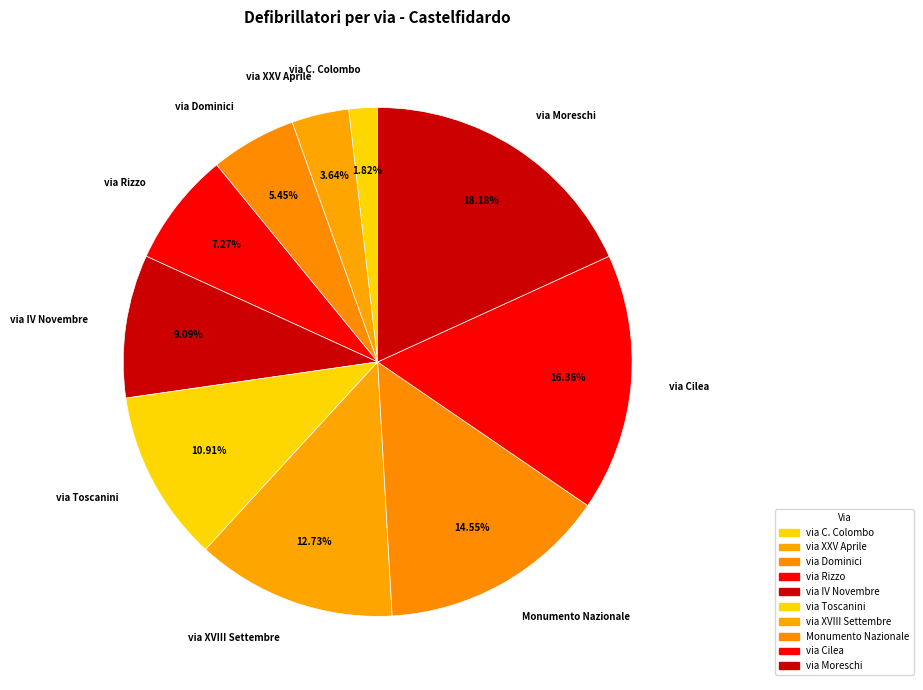

Which slice is the largest?

via Moreschi